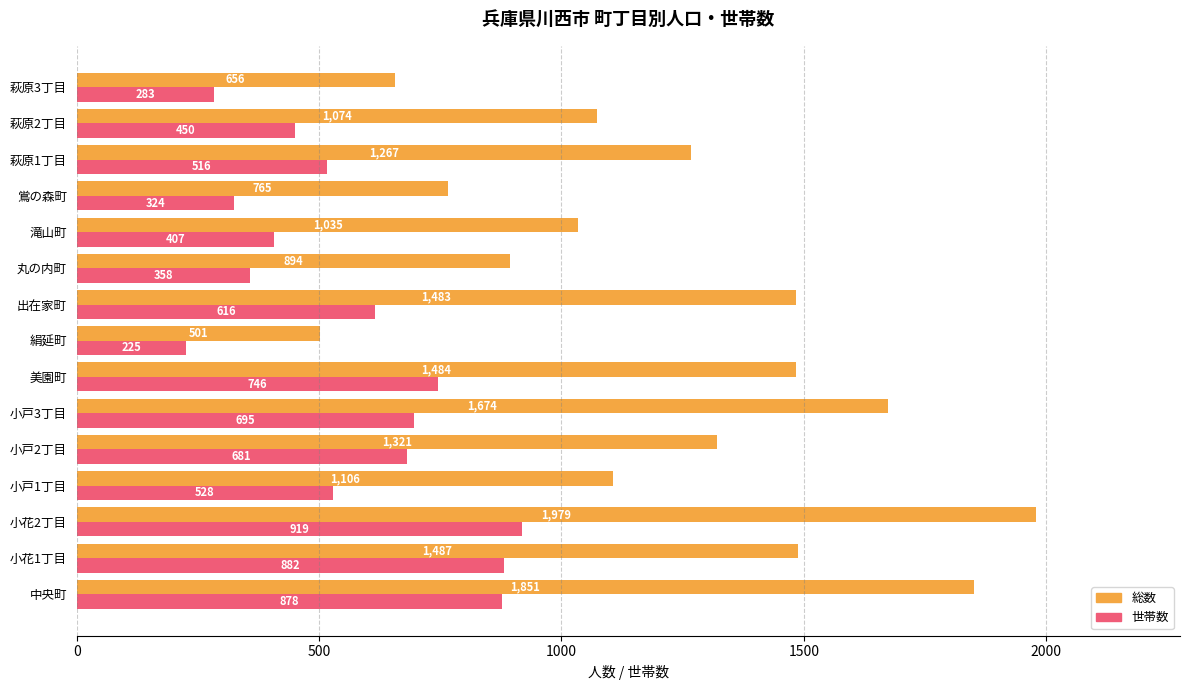

At which category is the sum across all series the highest?

小花2丁目